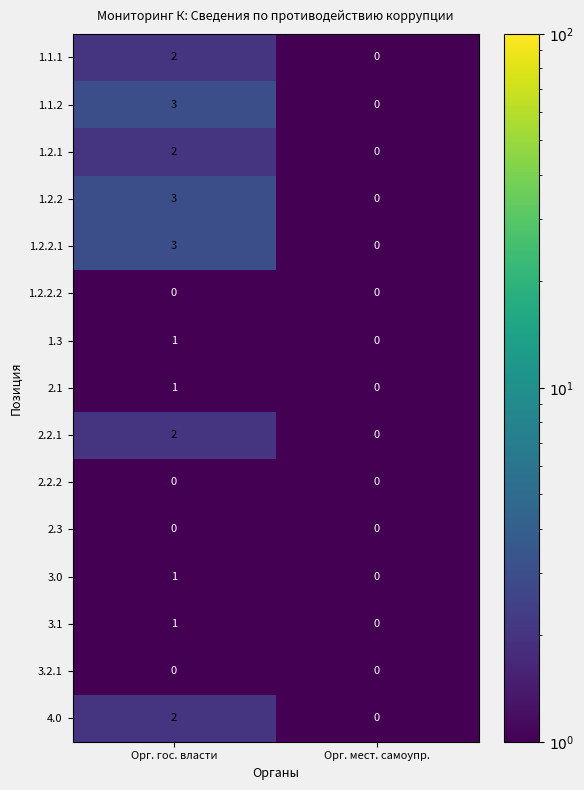

List the labels in order of 3.0 value, largest first.

Орг. гос. власти, Орг. мест. самоупр.